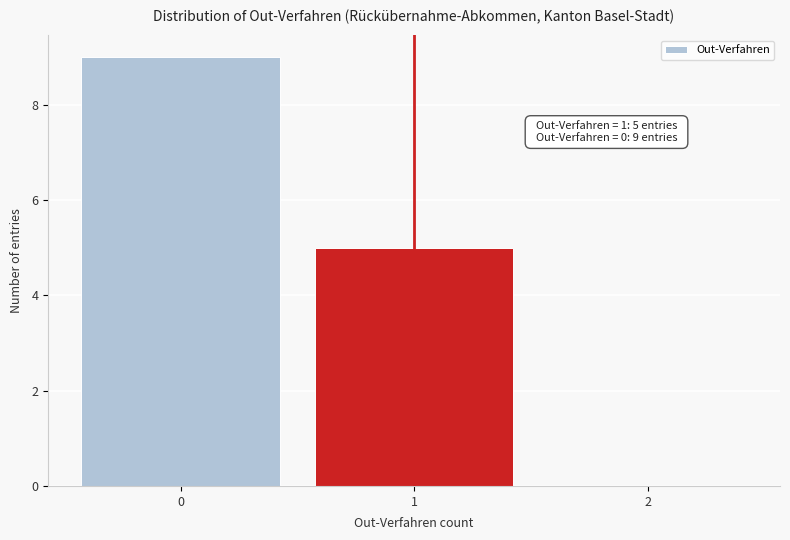

Which range on the x-axis has the tallest bar?

-0.5 to 0.5